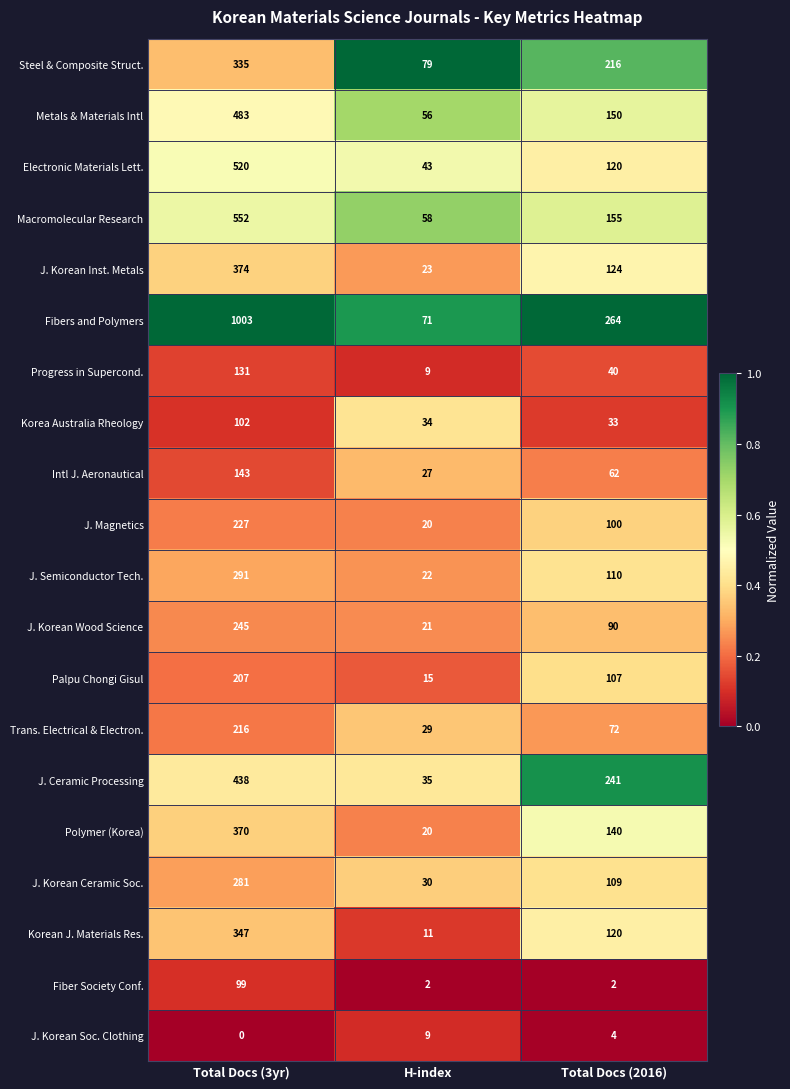

Where does the Macromolecular Research series first go above 155?

Total Docs (3yr)